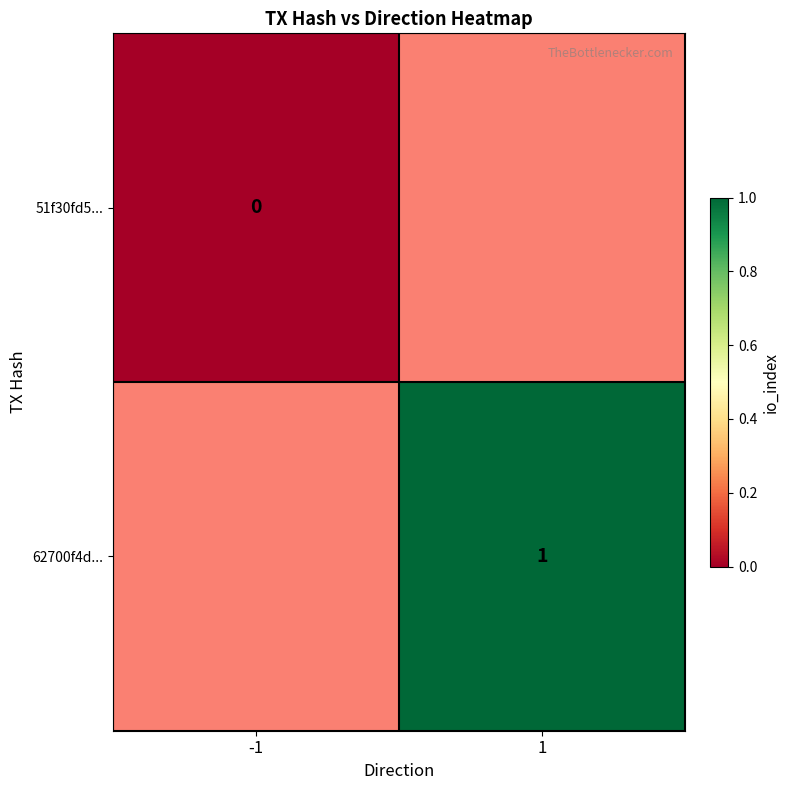

Is it true that 62700f4d... equals 1 at 1?

True